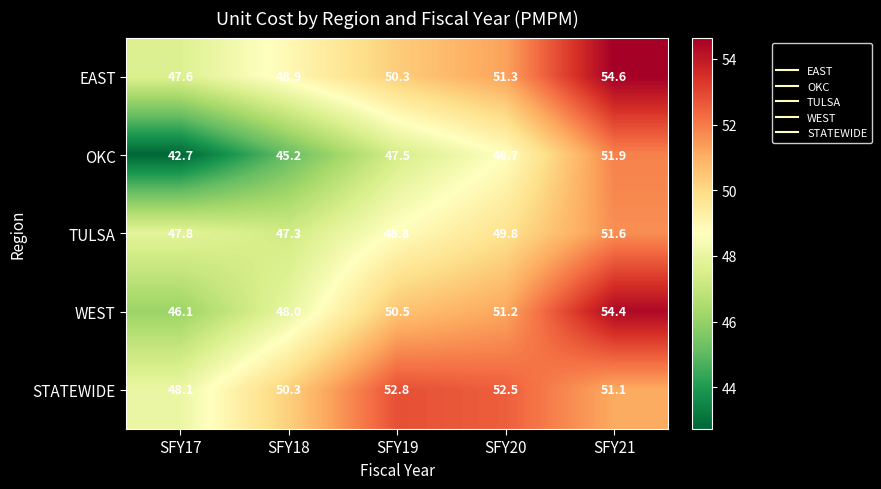

What value does the STATEWIDE series have at SFY20?

52.5